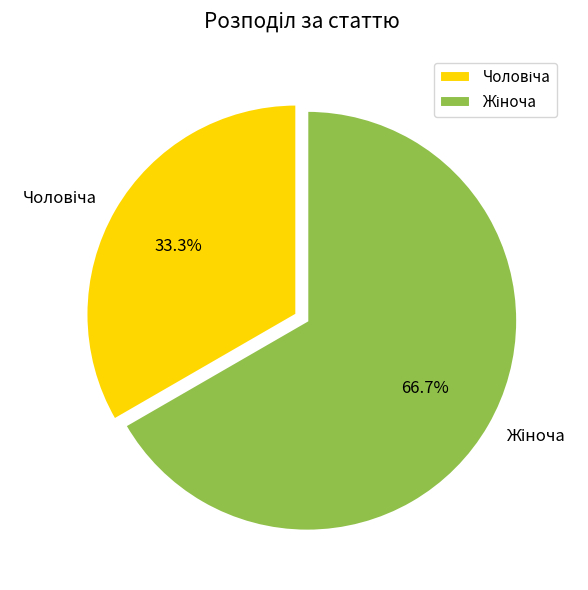

Is there a majority slice in this chart?

Yes